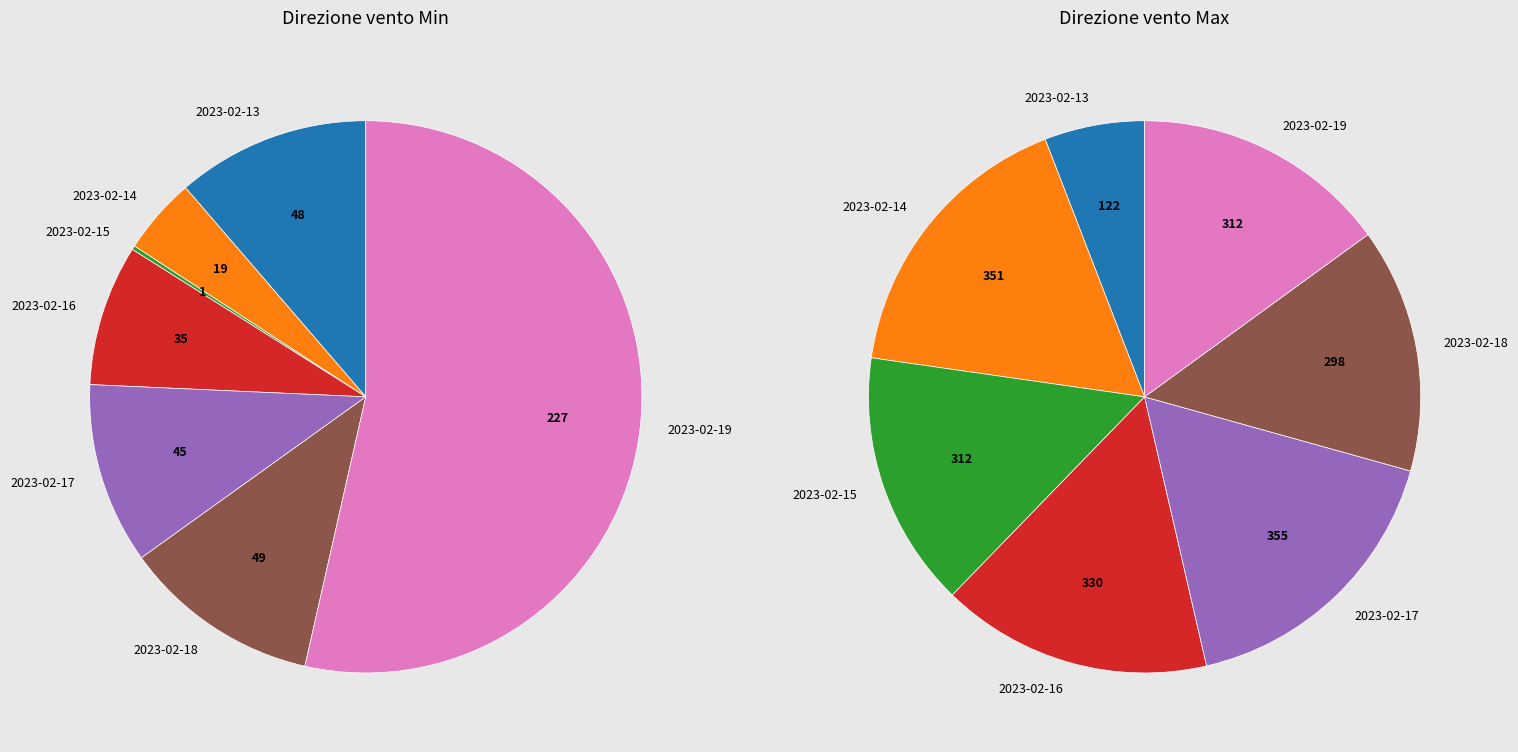

To the nearest percent, what percentage of the pie is 2023-02-17?

11%